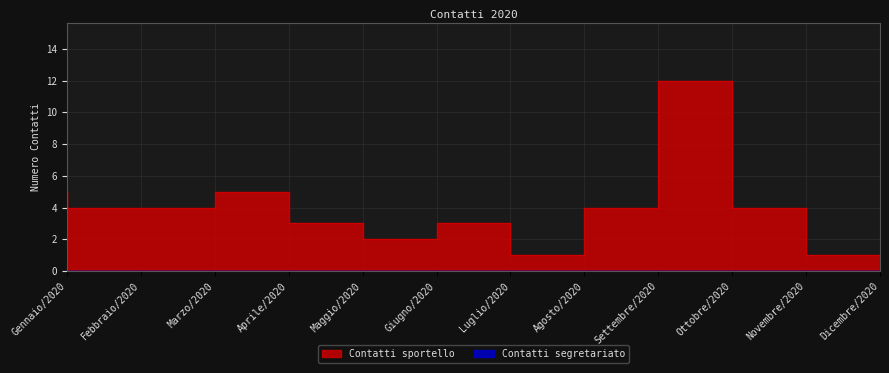

Reading left to right, extract all data points from this chart.

Gennaio/2020=5	Febbraio/2020=4	Marzo/2020=4	Aprile/2020=5	Maggio/2020=3	Giugno/2020=2	Luglio/2020=3	Agosto/2020=1	Settembre/2020=4	Ottobre/2020=12	Novembre/2020=4	Dicembre/2020=1